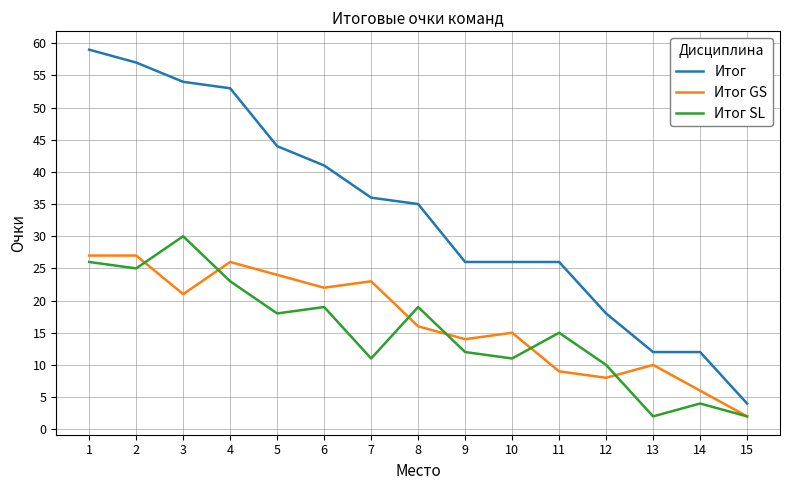

What is the average value of the Итог SL series?

15